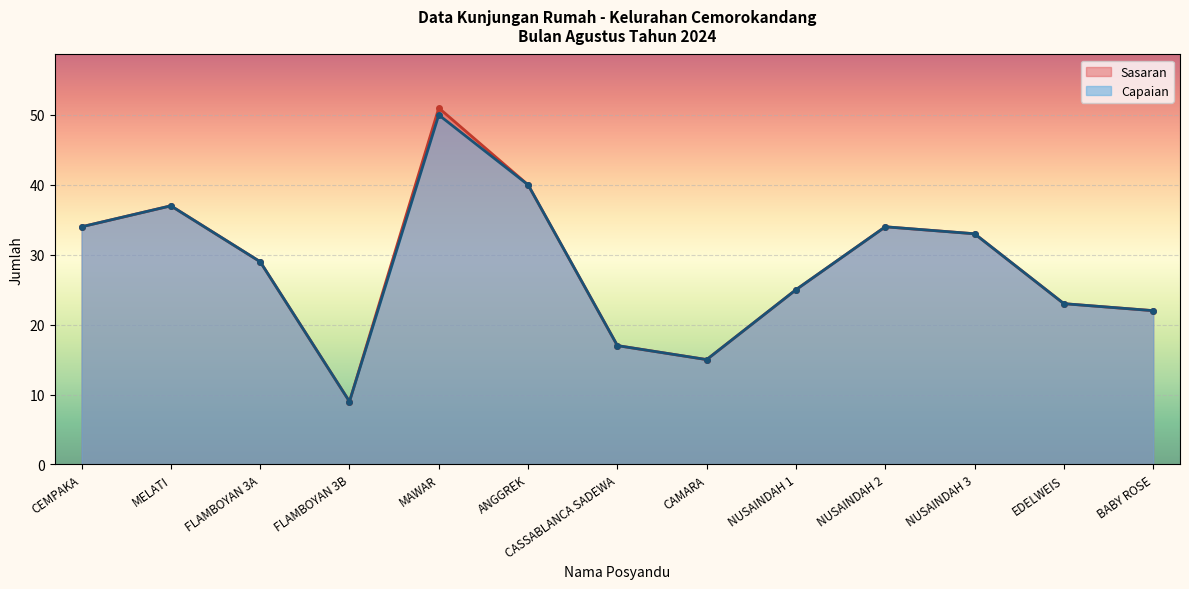

What is the value of the Sasaran point at the 3rd from the left?

29